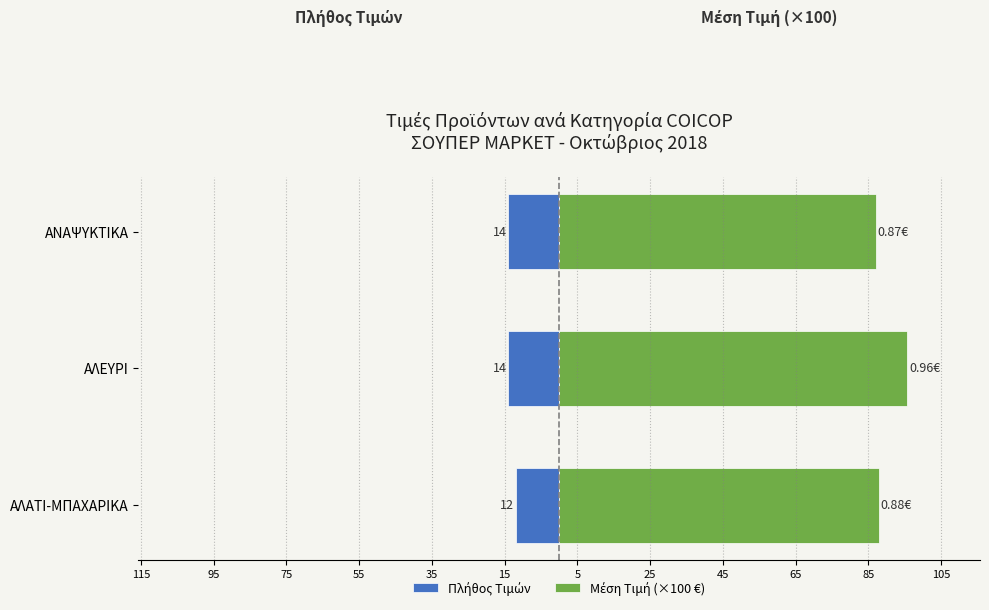

Reading left to right, what are all the values shown in this chart?

Πλήθος Τιμών: -12.0	-14.0	-14.0
Μέση Τιμή (×100 €): 87.8	95.7	87.0